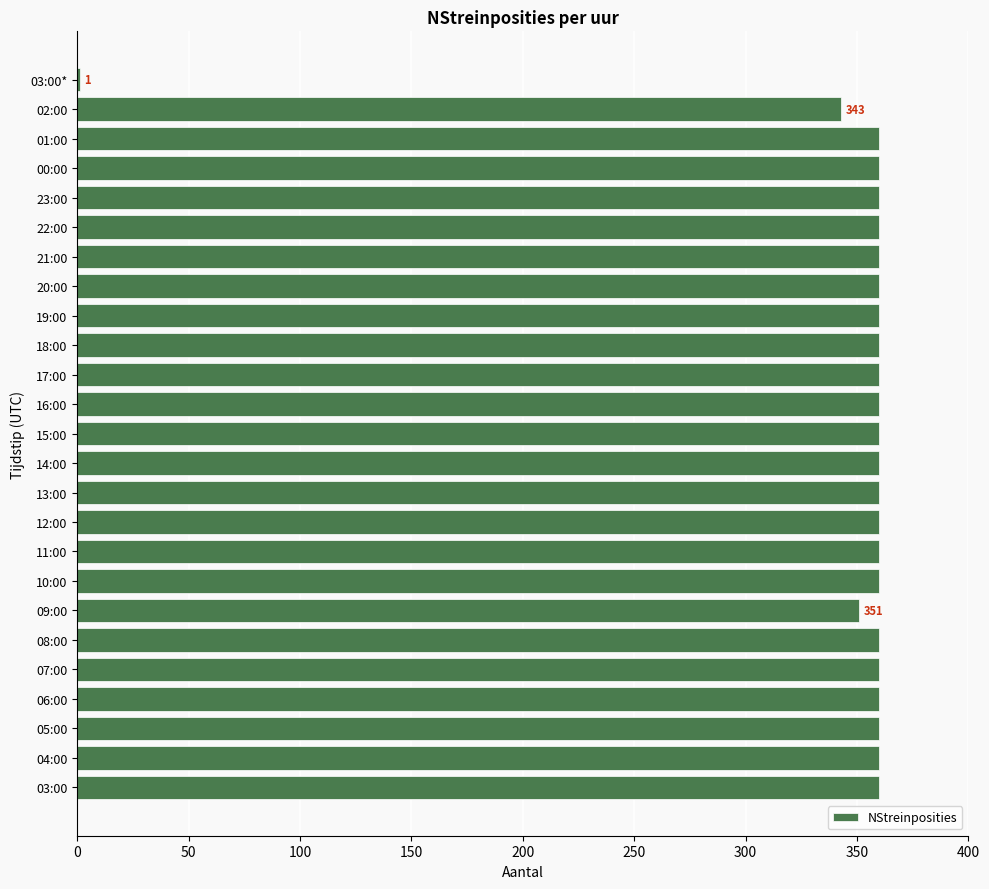

What is the sum of all values?

8615